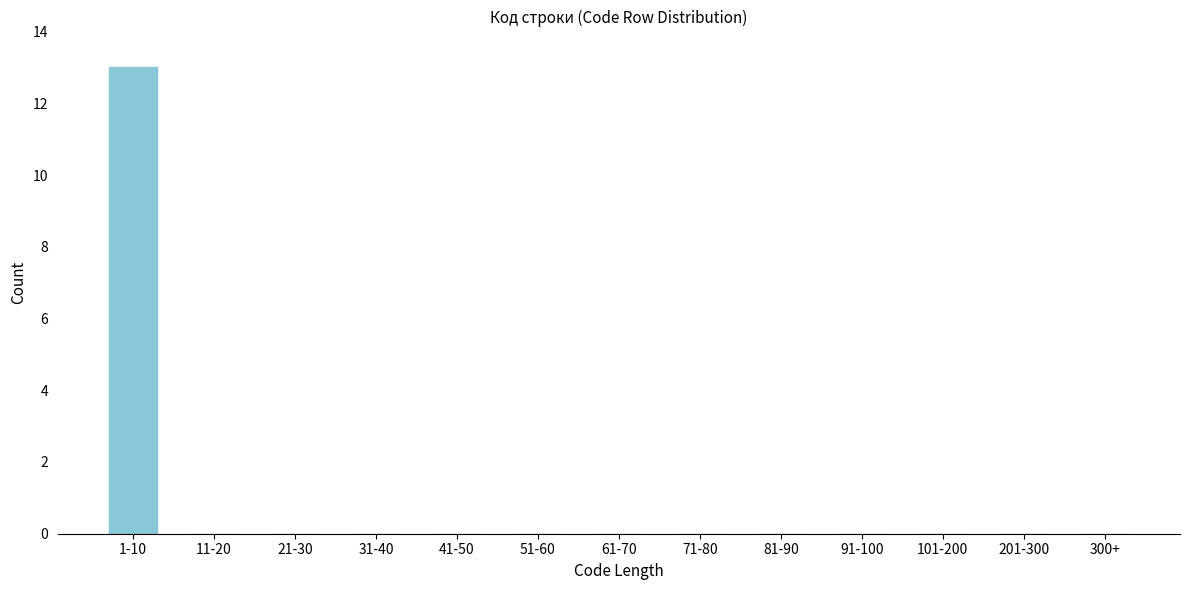

Reading right to left, extract all data points from this chart.

300+=0	201-300=0	101-200=0	91-100=0	81-90=0	71-80=0	61-70=0	51-60=0	41-50=0	31-40=0	21-30=0	11-20=0	1-10=13